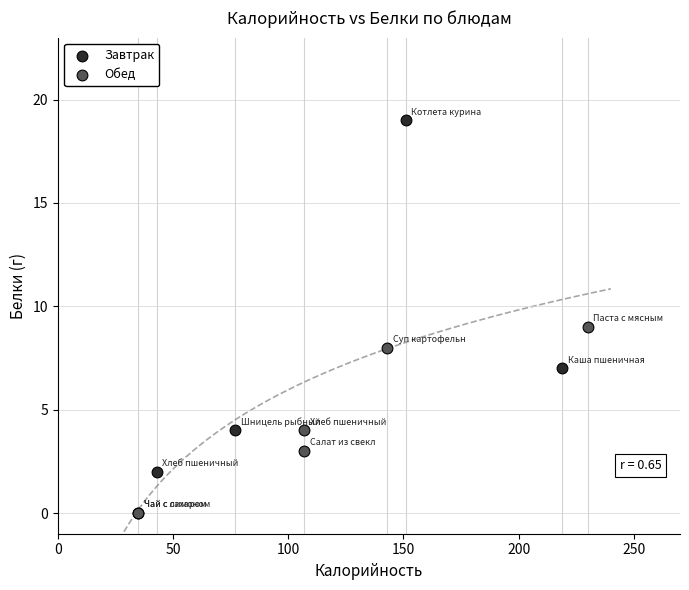

Which series reaches the maximum Y coordinate?

Завтрак